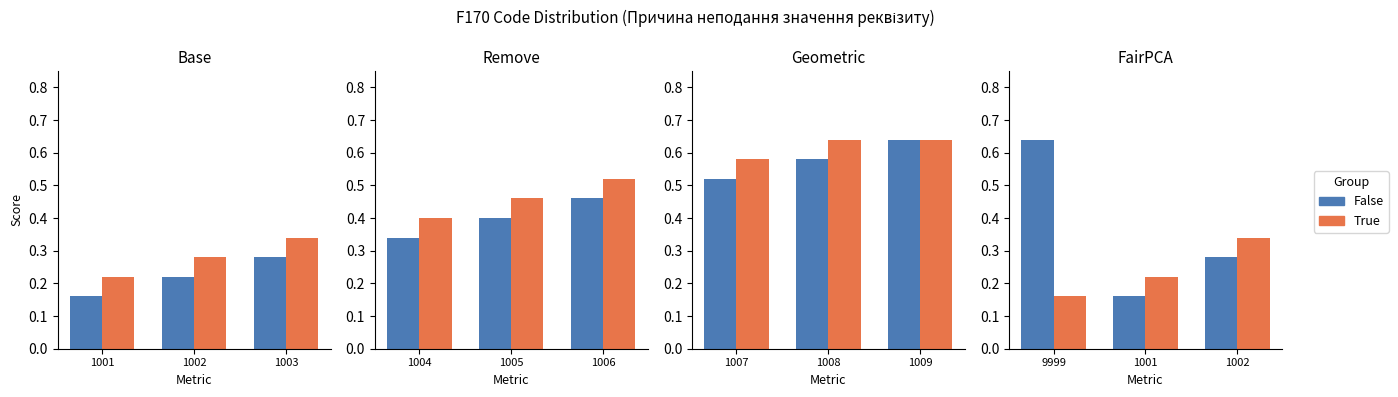

How many bars are there in each group?

2